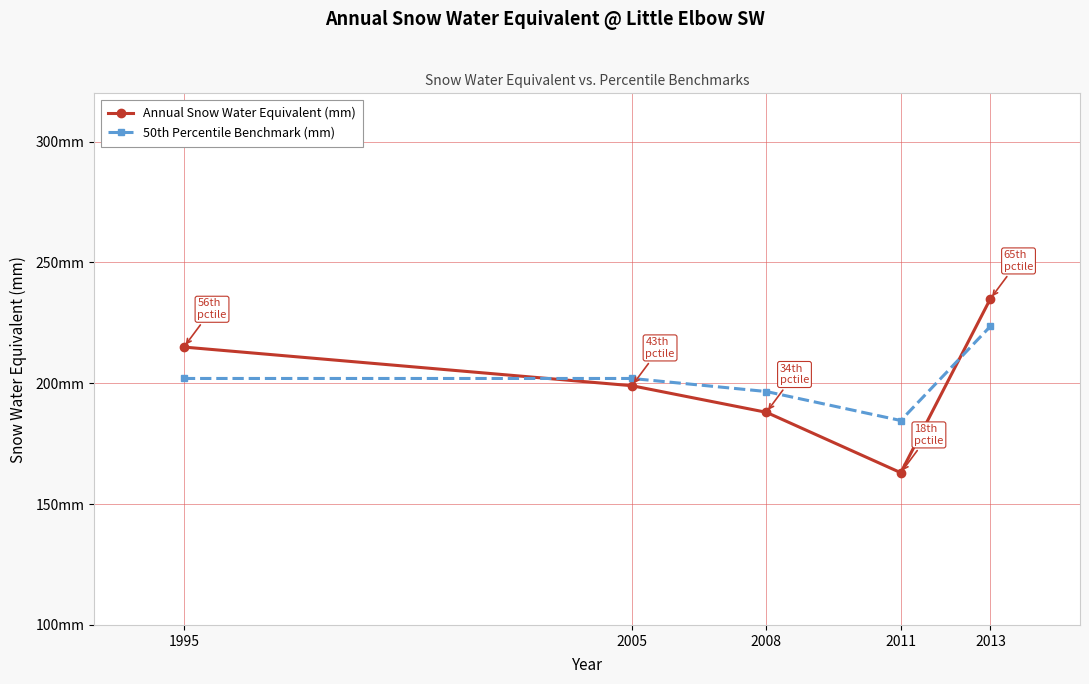

What is the average value of the 50th Percentile Benchmark (mm) series?

201.8